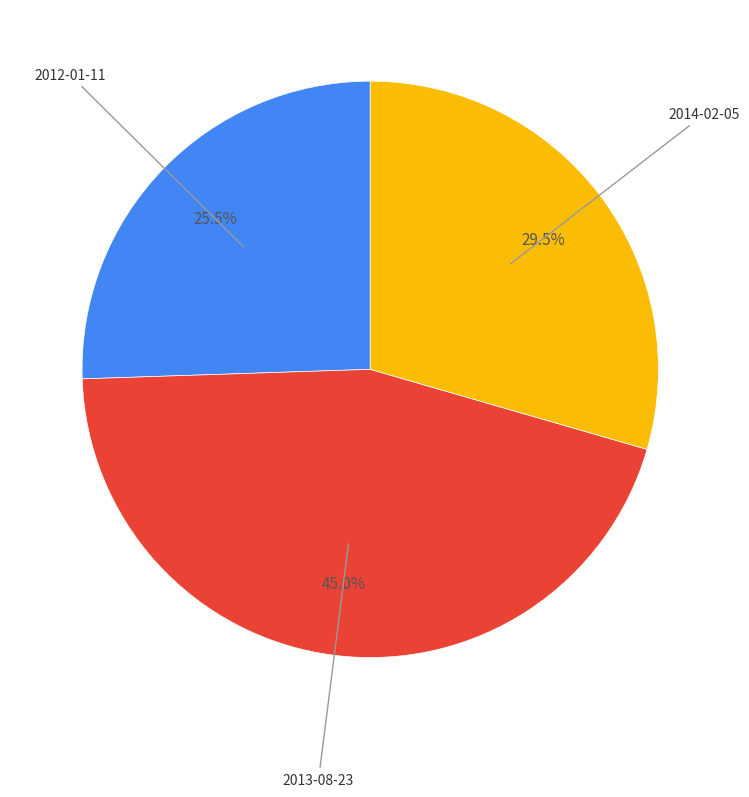

Is there any slice that represents more than half of the pie?

No